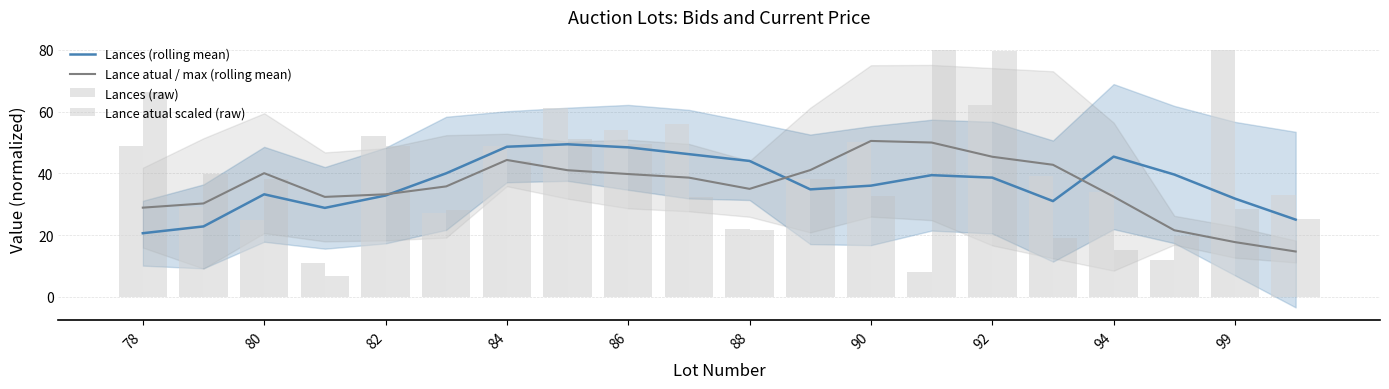

What is the value of the Lances (raw) bar at the 2nd from the left?

29.0